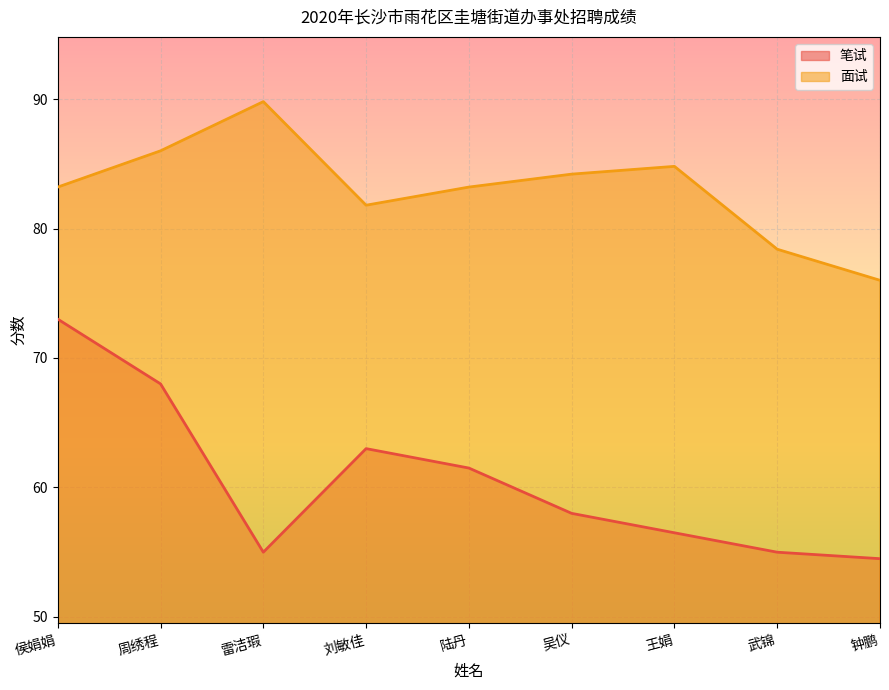

List the series in order of their peak value, highest first.

面试, 笔试